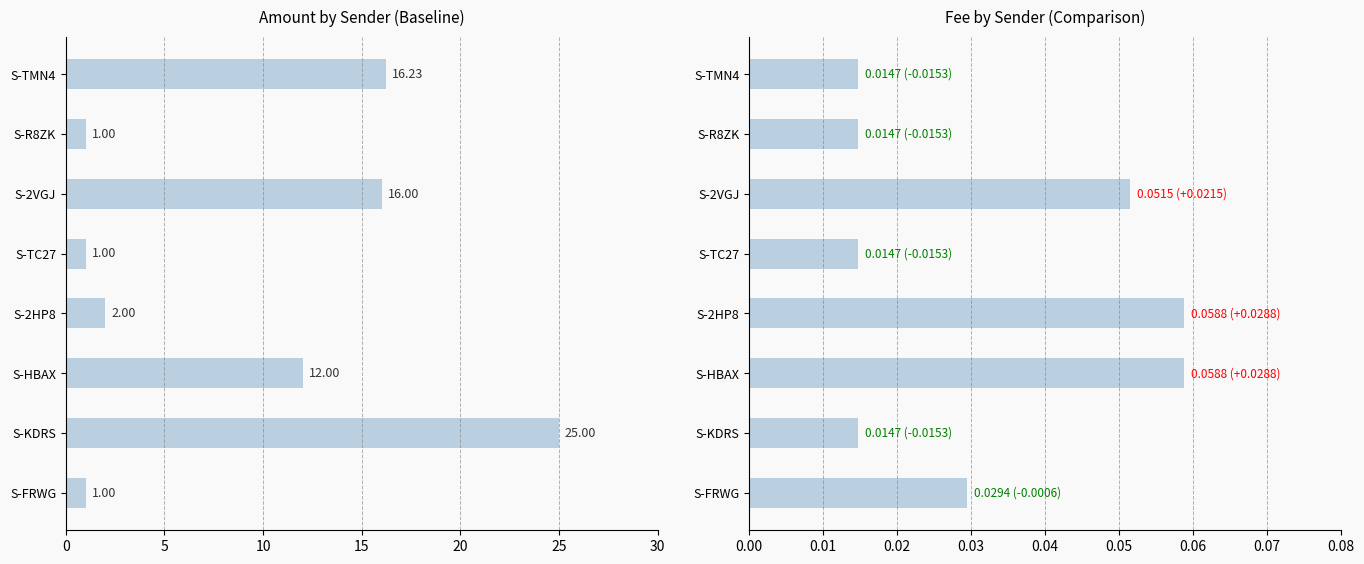

Reading right to left, extract all data points from this chart.

Amount: 1.0	25.0	12.0	2.0	1.0	16.0	1.0	16.2
Fee: 0.0	0.0	0.1	0.1	0.0	0.1	0.0	0.0